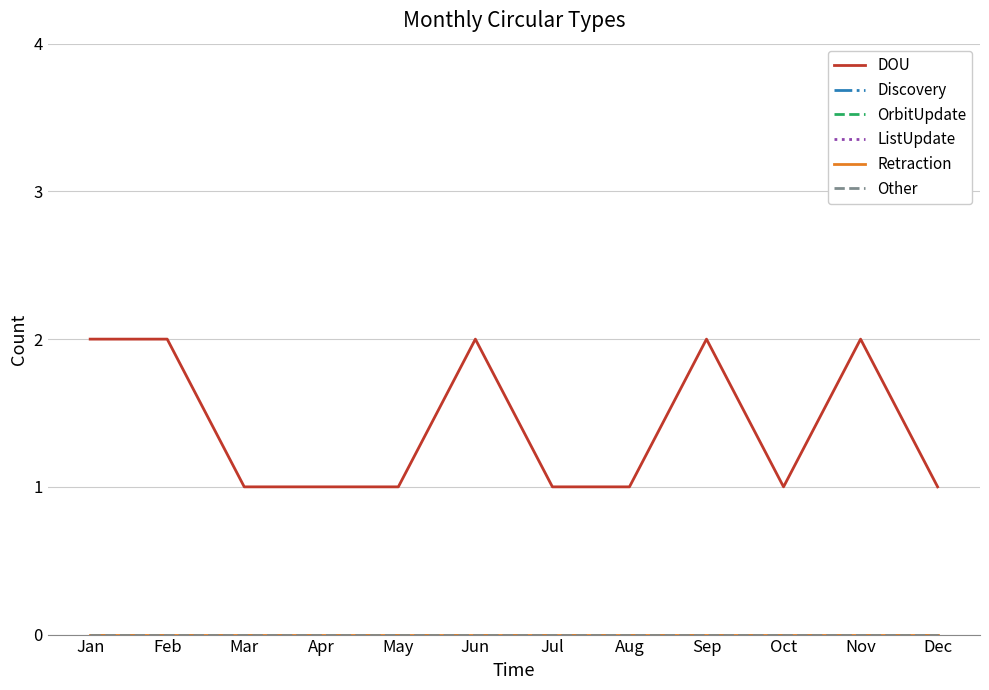

The value of Discovery at Aug is 0. True or false?

True